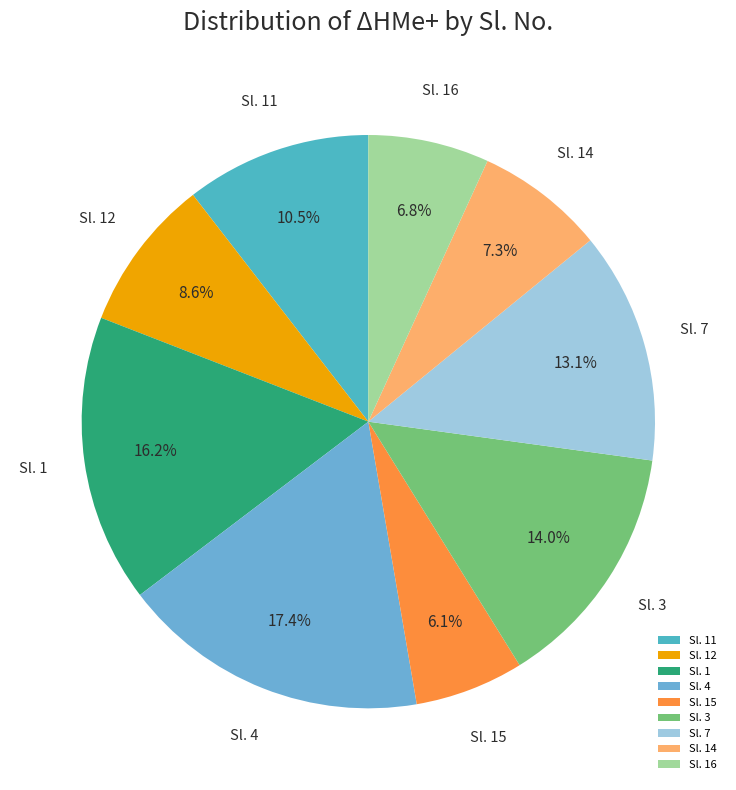

How much of the chart is everything except Sl. 14?

92.7%